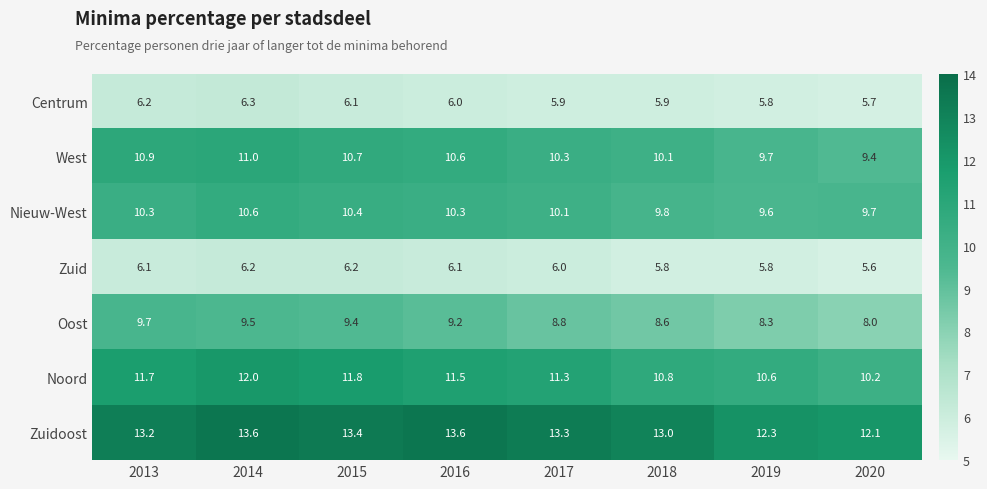

How many values in the Nieuw-West series are below 10?

3